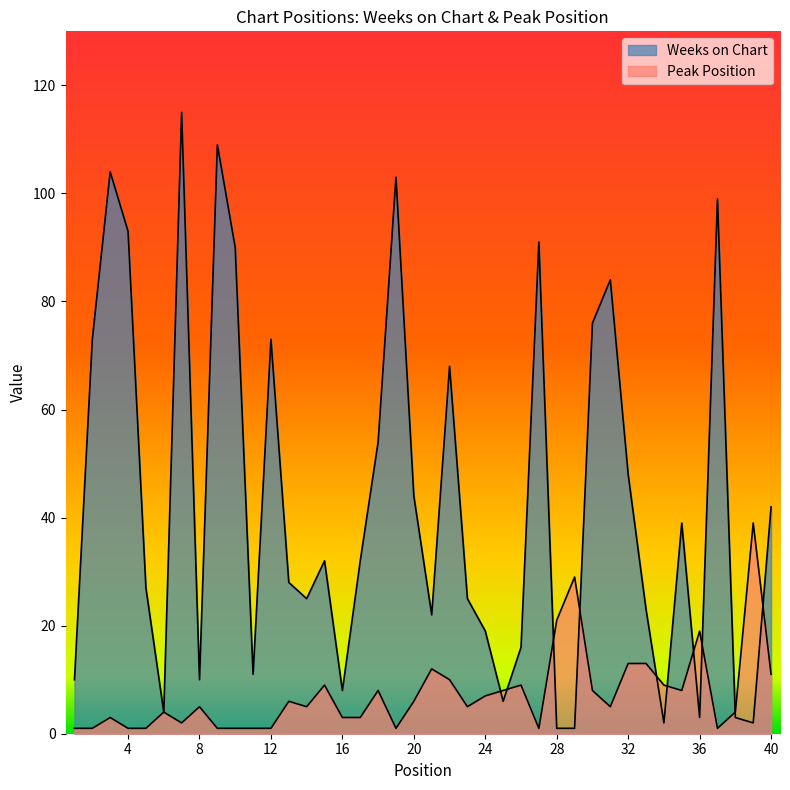

What are all the series names shown in the legend?

Weeks on Chart, Peak Position